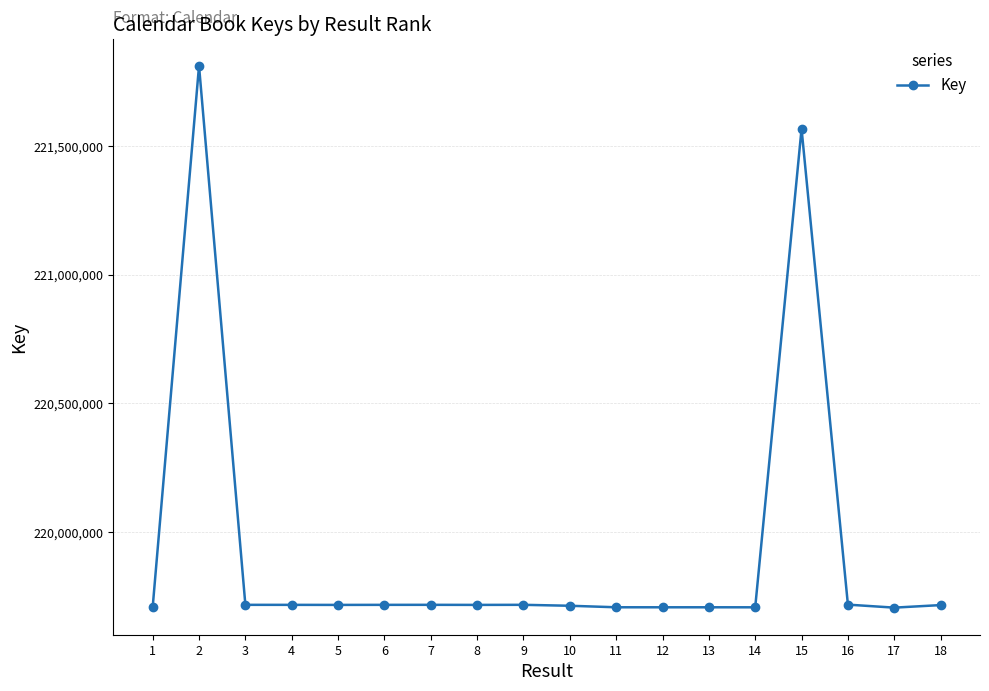

Does the chart display data point markers on the line(s)?

Yes